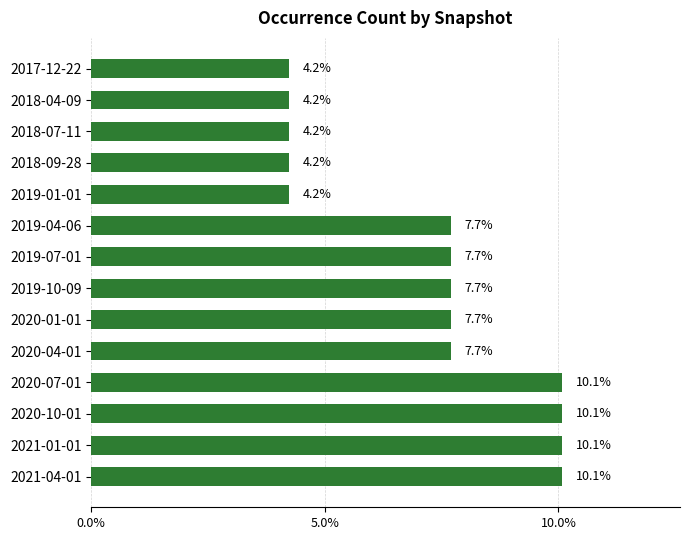

How many data points does each series have?

14